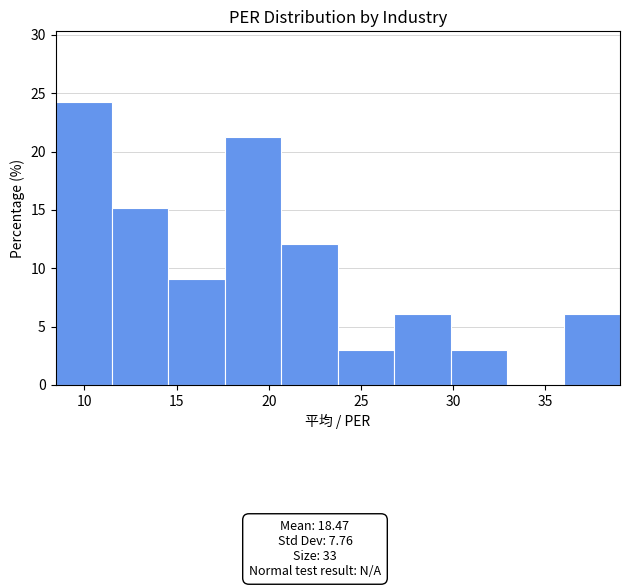

Reading left to right, transcribe this chart: for each bar, give the range it covers on the x-axis and its height. Neither the bar edges nor the heights are printed on the chart, so give them approximately, as read against the axes.

8.5 to 11.5: 24
11.5 to 14.5: 15
14.5 to 17.5: 9
17.5 to 20.5: 21
20.5 to 23.5: 12
23.5 to 27.0: 3
27.0 to 30.0: 6
30.0 to 33.0: 3
33.0 to 36.0: 0
36.0 to 39.0: 6